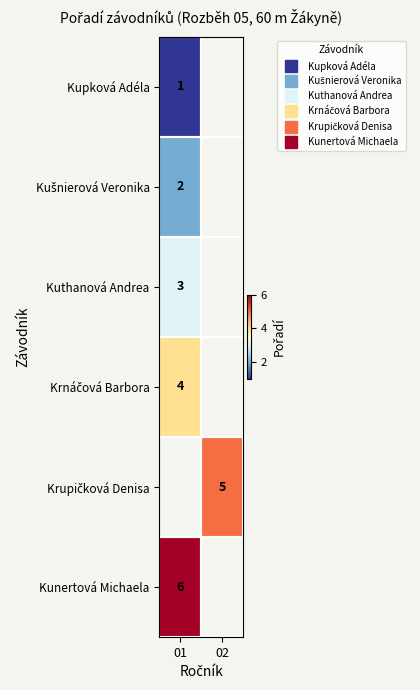

The value of row_4 at 02 is 5.0. True or false?

True